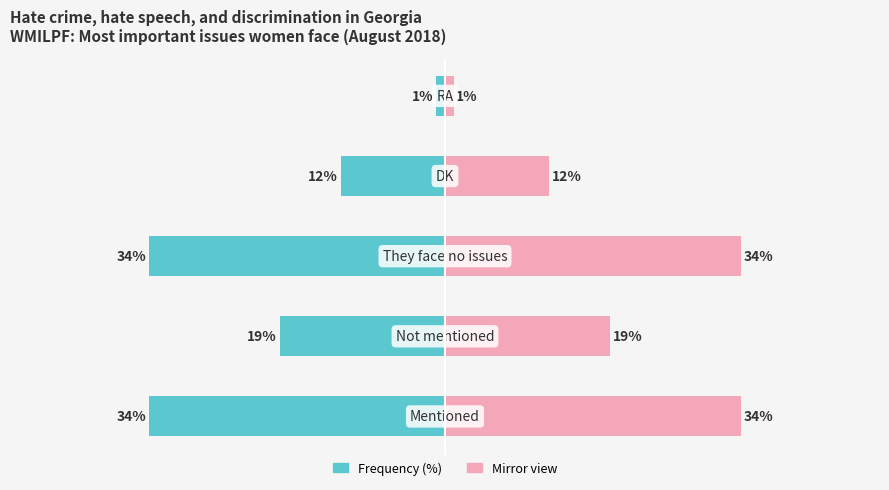

Count the number of data series in this chart.

2